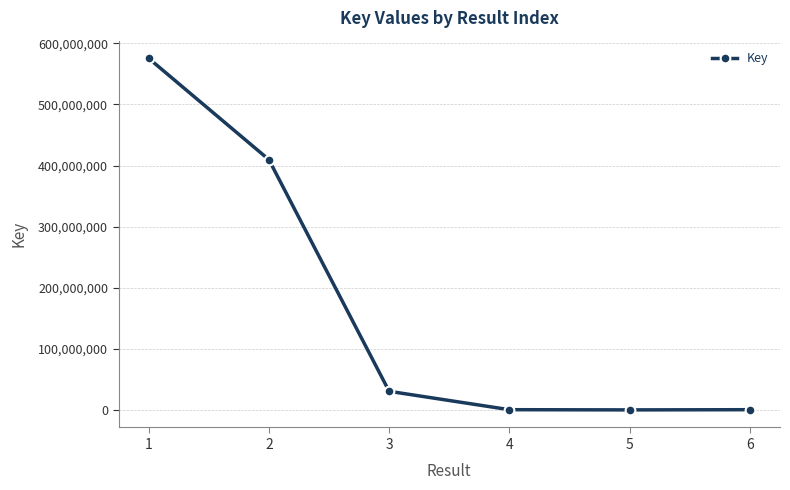

Count the number of data series in this chart.

1